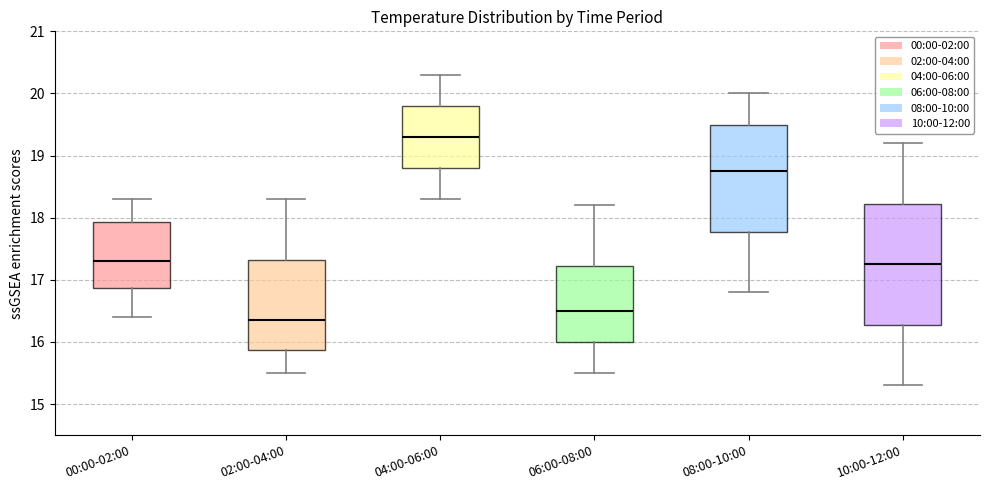

Reading left to right, read every box against the y-axis: the position of its median line, the range the box covers, and the ends of its whiskers. The values are not printed on the chart, so give them approximately, as read against the axis.

00:00-02:00: median 17.3, box 16.9 to 17.9, whiskers 16.4 to 18.3
02:00-04:00: median 16.4, box 15.9 to 17.3, whiskers 15.5 to 18.3
04:00-06:00: median 19.3, box 18.8 to 19.8, whiskers 18.3 to 20.3
06:00-08:00: median 16.5, box 16.0 to 17.2, whiskers 15.5 to 18.2
08:00-10:00: median 18.8, box 17.8 to 19.5, whiskers 16.8 to 20.0
10:00-12:00: median 17.3, box 16.3 to 18.2, whiskers 15.3 to 19.2